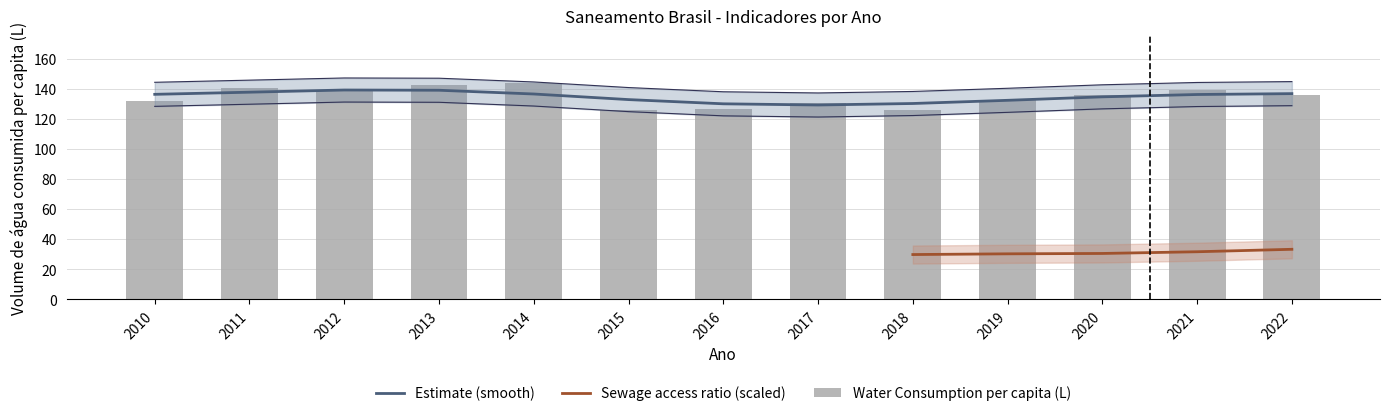

Which category has the highest value in the Water Consumption per capita (L) series?

2014